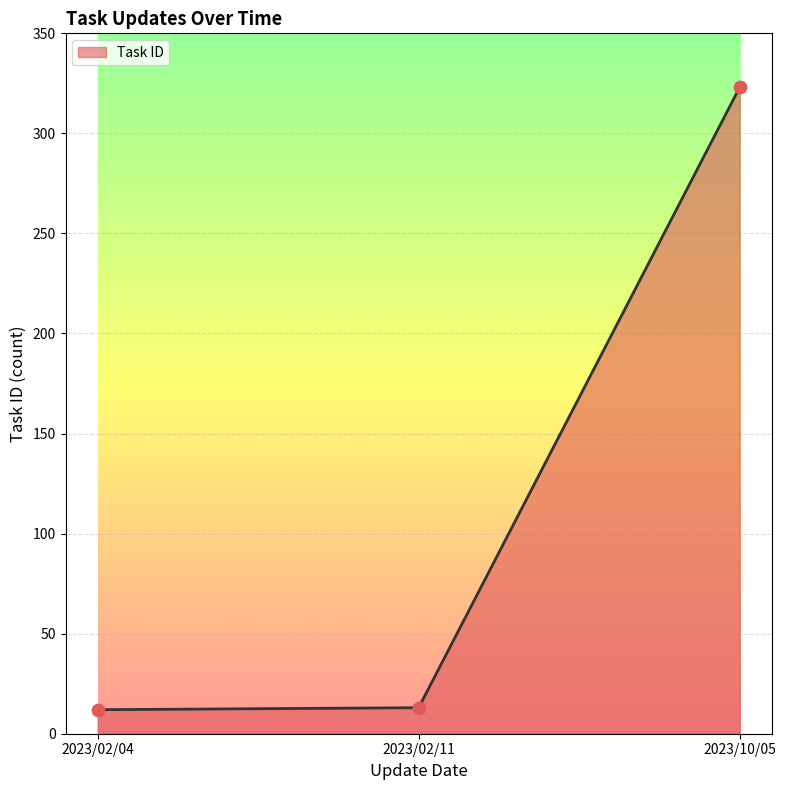

Approximately how many times larger is the value at 2023/02/11 compared to 2023/02/04?

1.1